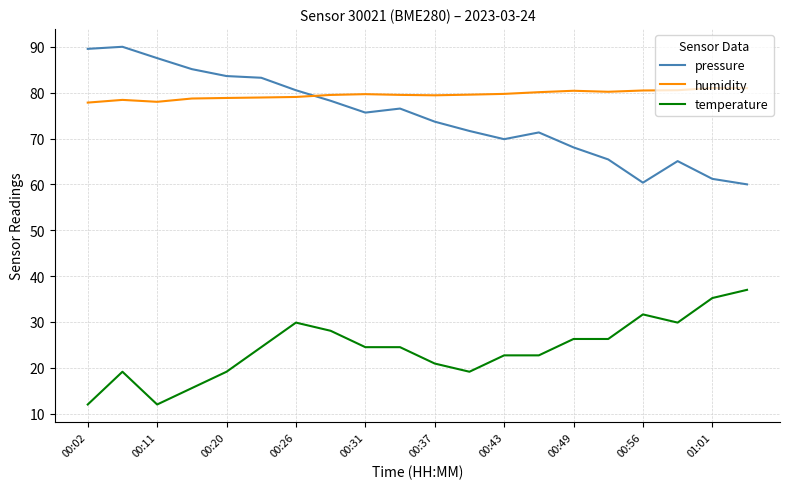

Which series has the largest total across all categories?

humidity